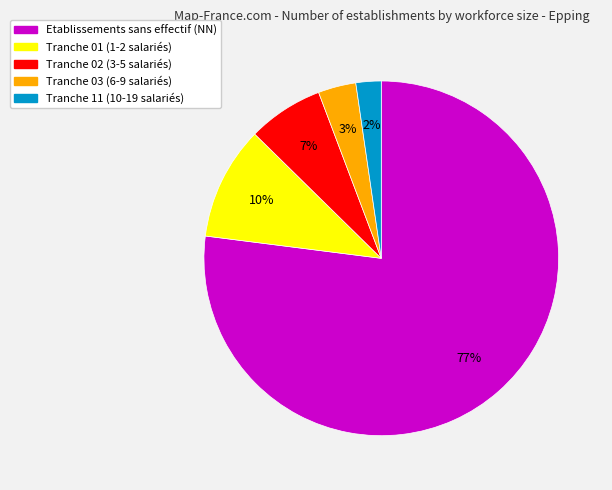

Does any single category account for the majority?

Yes